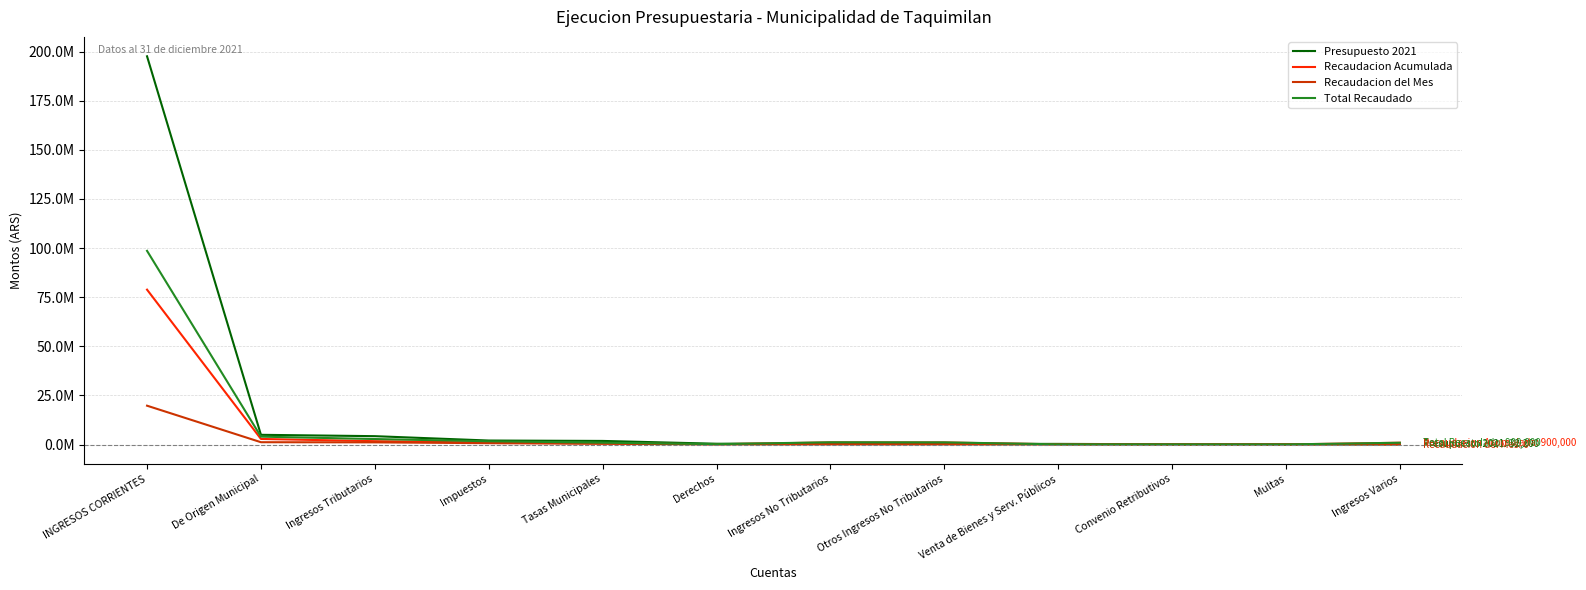

What is the difference between the Recaudacion Acumulada values at De Origen Municipal and Multas?

2803043.1